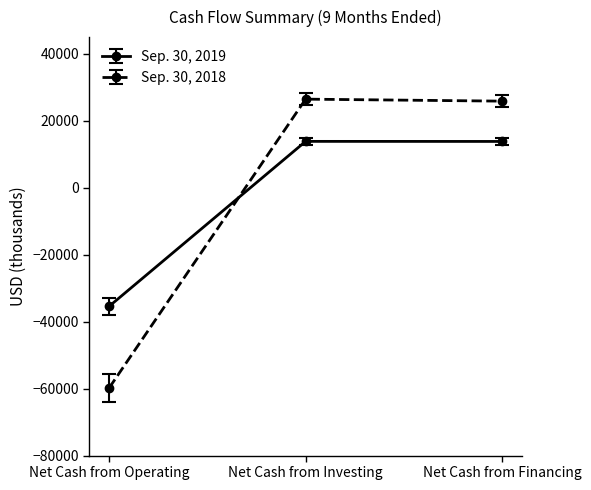

Rank the series at Net Cash from Operating from lowest to highest value.

Sep. 30, 2018, Sep. 30, 2019